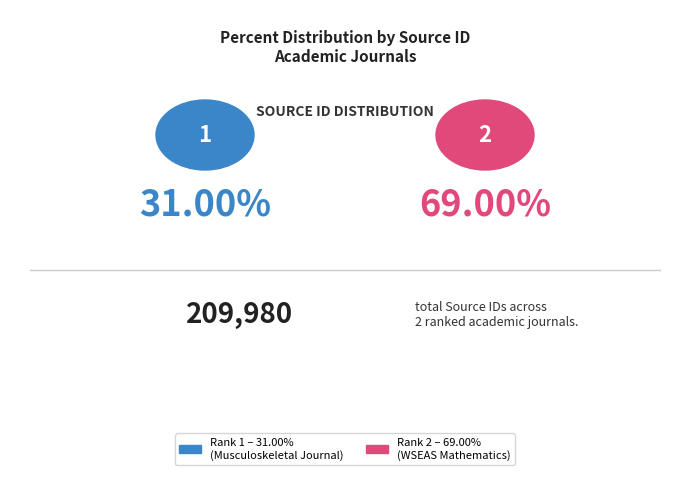

How many slices are in this pie chart?

2